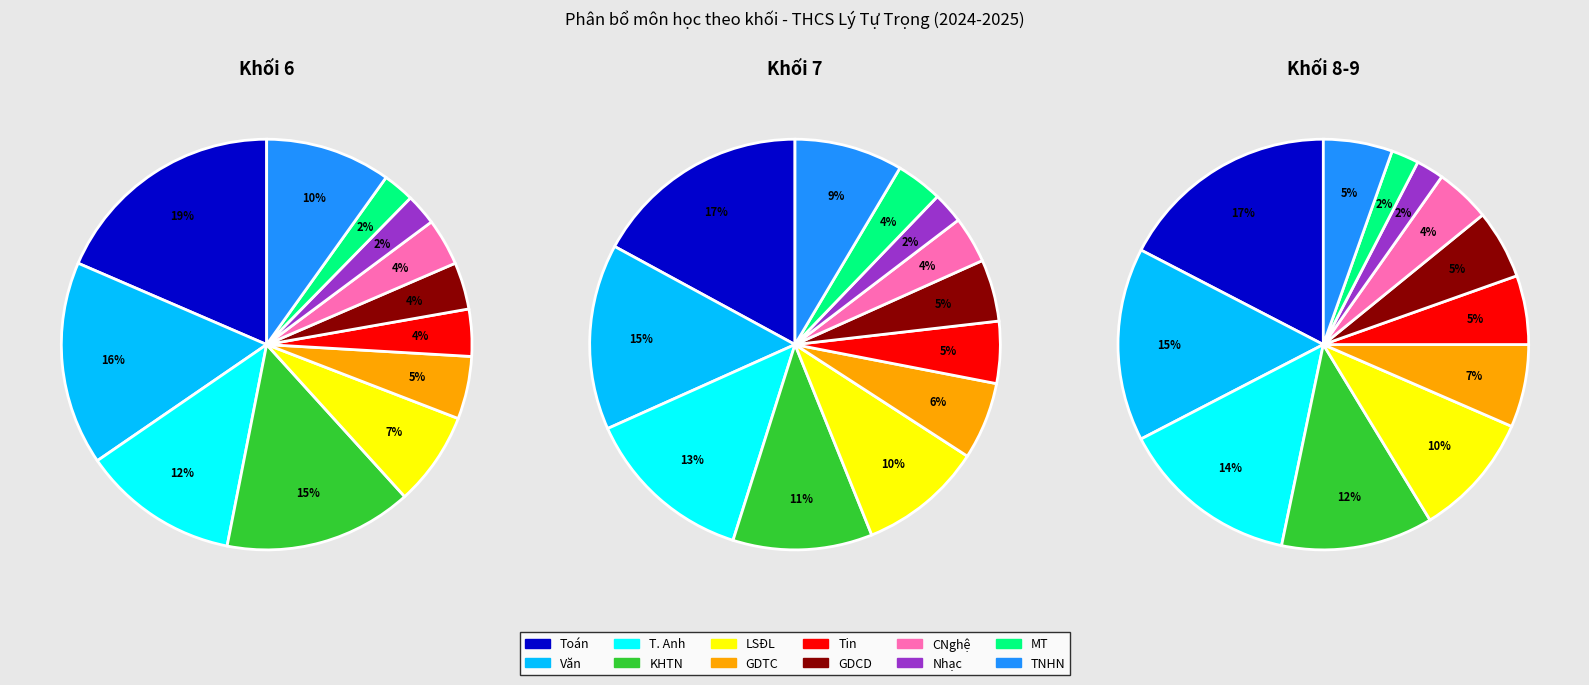

Do MT and T. Anh together represent more than half of the pie?

No